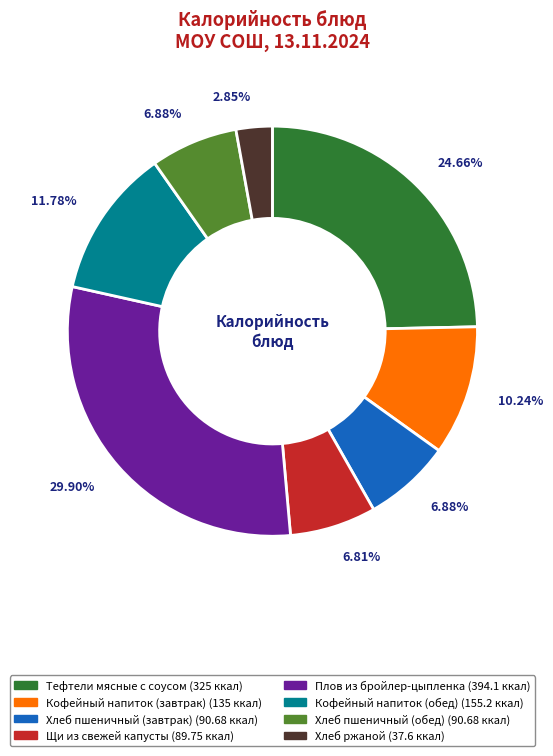

Between Хлеб пшеничный (обед) and Хлеб ржаной, which is larger?

Хлеб пшеничный (обед)